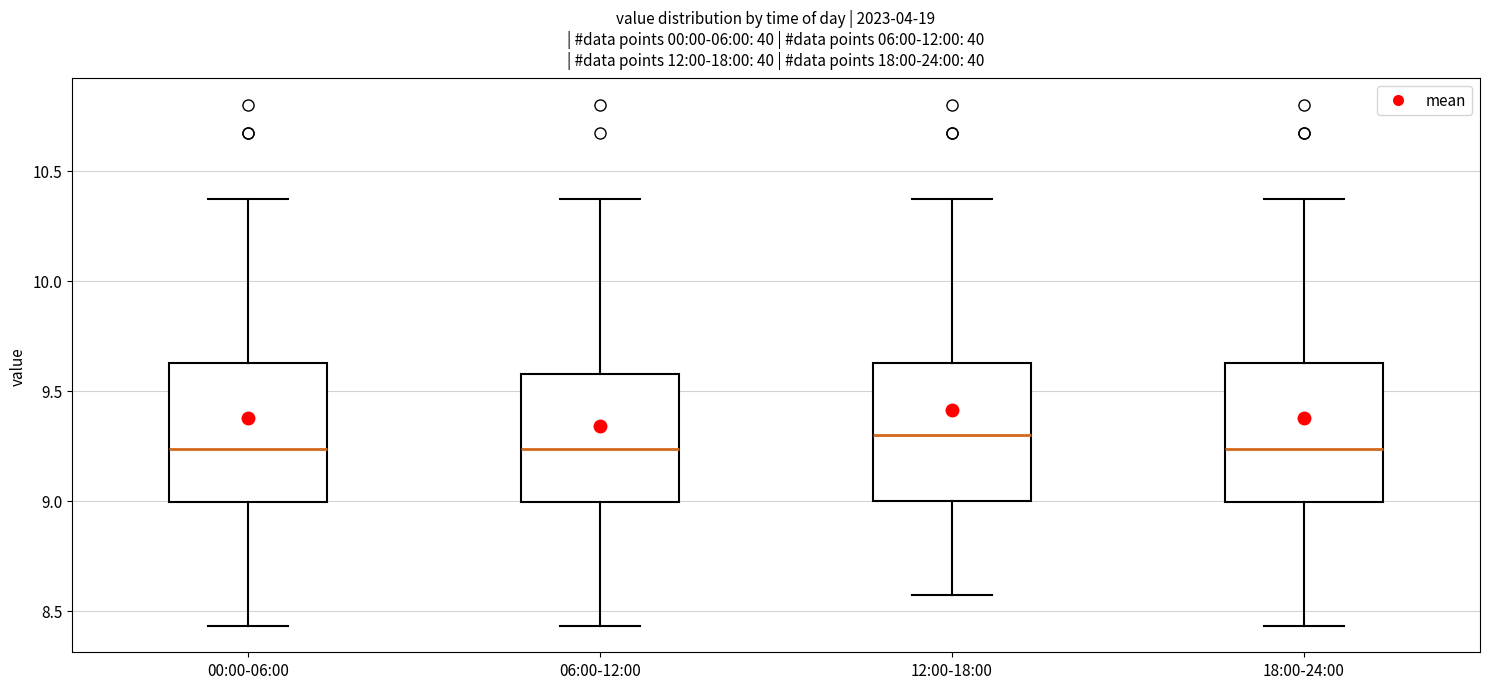

Reading left to right, read every box against the y-axis: the position of its median line, the range the box covers, and the ends of its whiskers. The values are not printed on the chart, so give them approximately, as read against the axis.

00:00-06:00: median 9.25, box 9.00 to 9.65, whiskers 8.45 to 10.35
06:00-12:00: median 9.25, box 9.00 to 9.60, whiskers 8.45 to 10.35
12:00-18:00: median 9.30, box 9.00 to 9.65, whiskers 8.55 to 10.35
18:00-24:00: median 9.25, box 9.00 to 9.65, whiskers 8.45 to 10.35